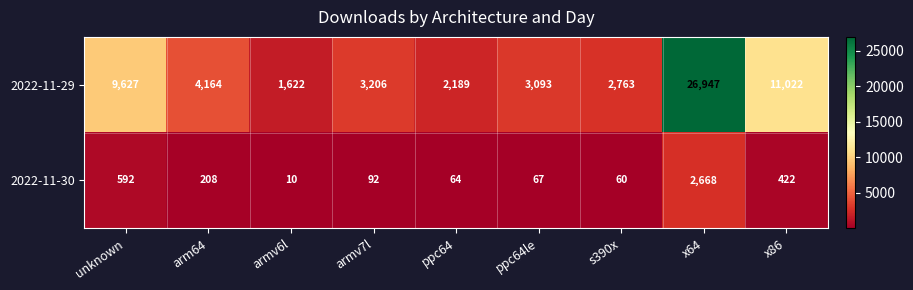

At how many categories does at least one series exceed 2975?

6